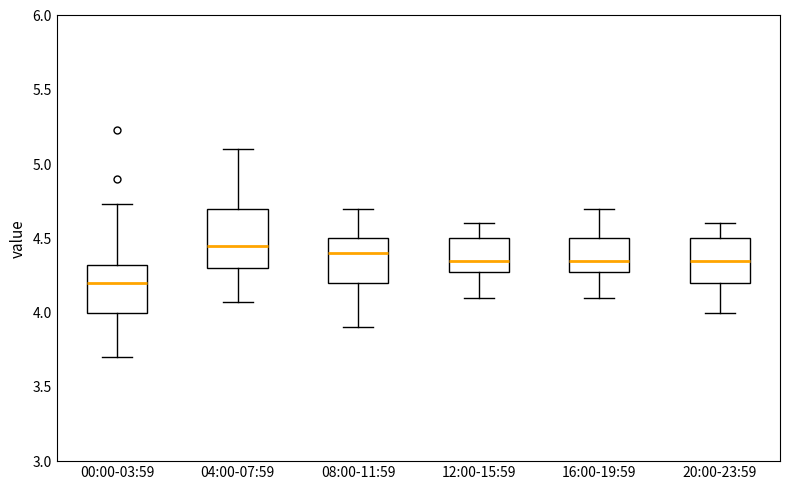

Which box's median line is the lowest?

00:00-03:59